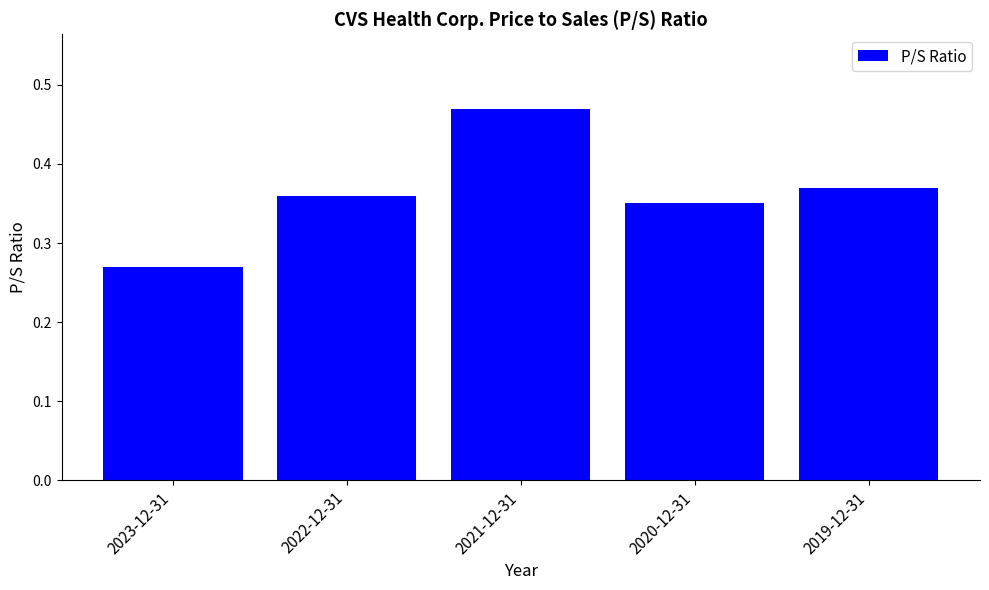

Which label corresponds to the largest value in the chart?

2021-12-31